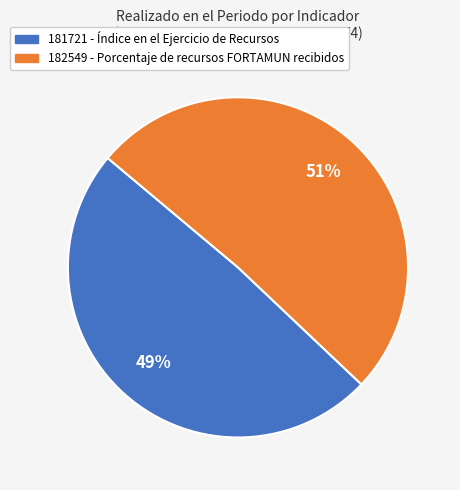

Combined, do 182549 - Porcentaje de recursos FORTAMUN recibidos and 181721 - Índice en el Ejercicio de Recursos account for over 50%?

Yes